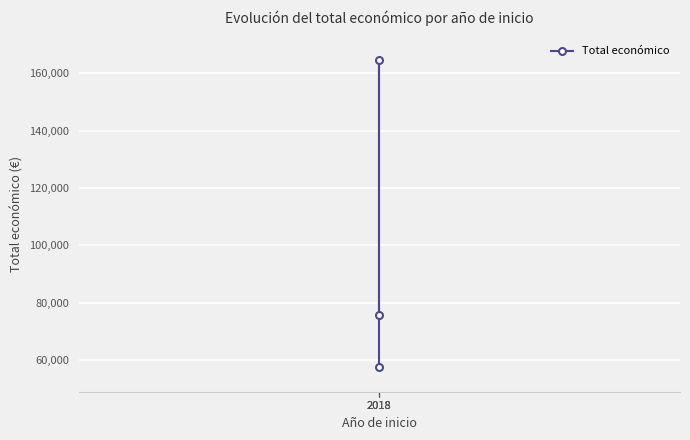

List the labels in order of value, largest first.

2018, 2018, 2018